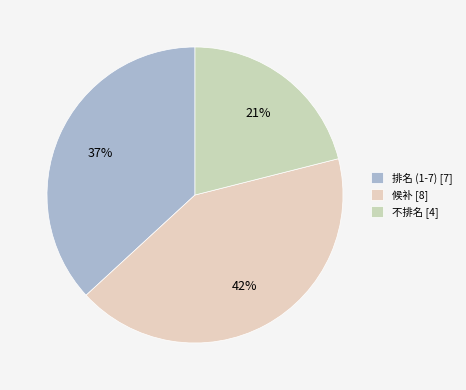

Which category has the smallest portion of the pie?

不排名 [4]